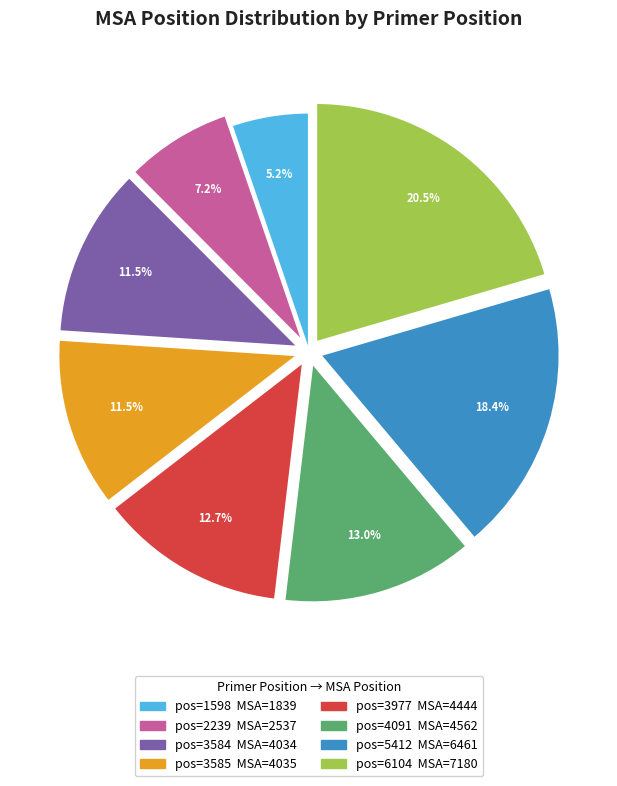

Is there a majority slice in this chart?

No